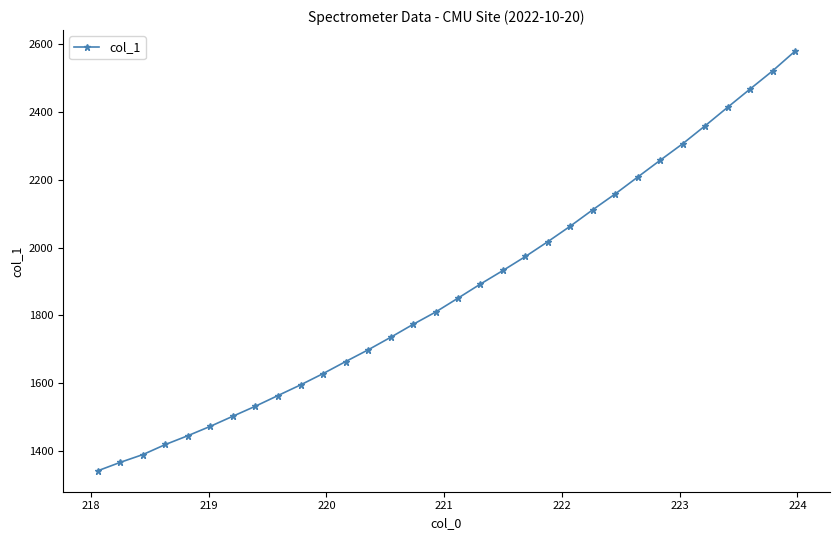

What is the value of the 13th point from the left?

1698.4